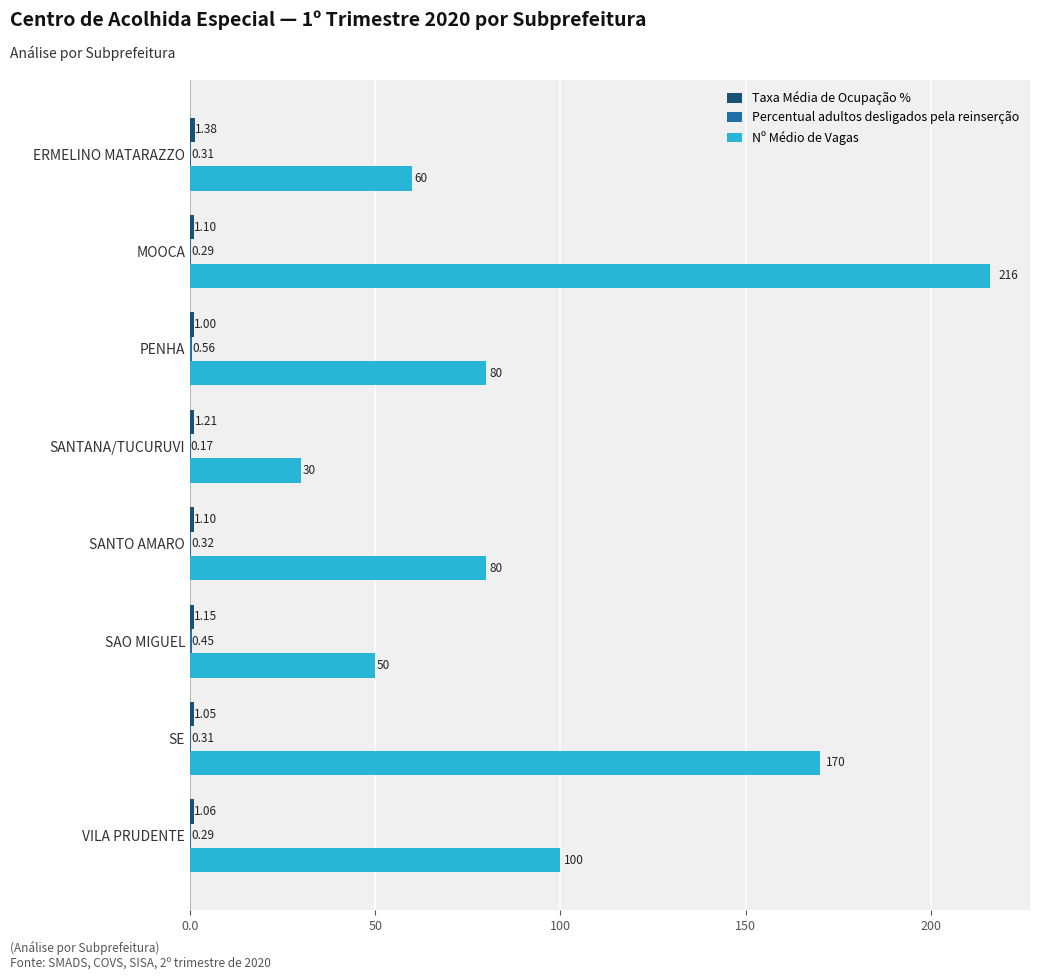

What is the sum of all Nº Médio de Vagas values?

786.0